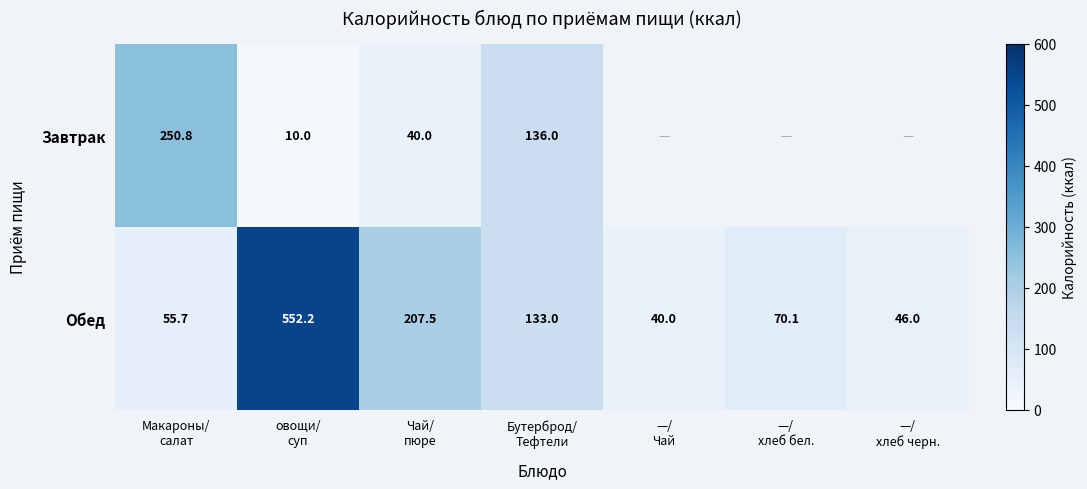

What is the average value of the Обед series?

157.8